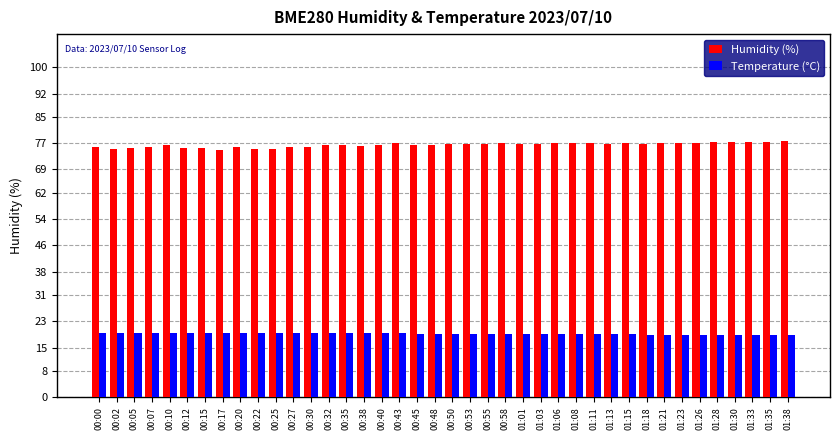

Is it true that Humidity (%) equals 76.7 at 00:50?

True